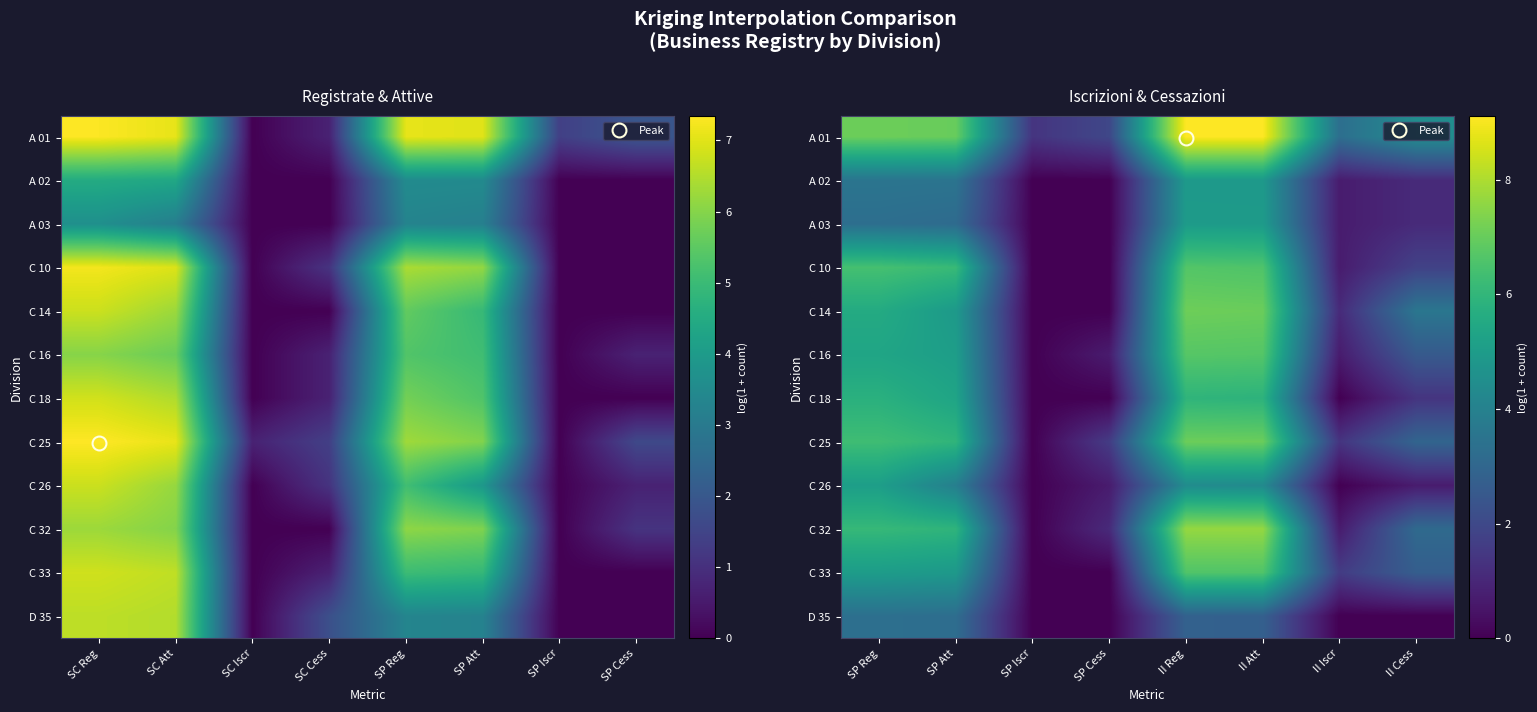

How many data points does each series have?

8